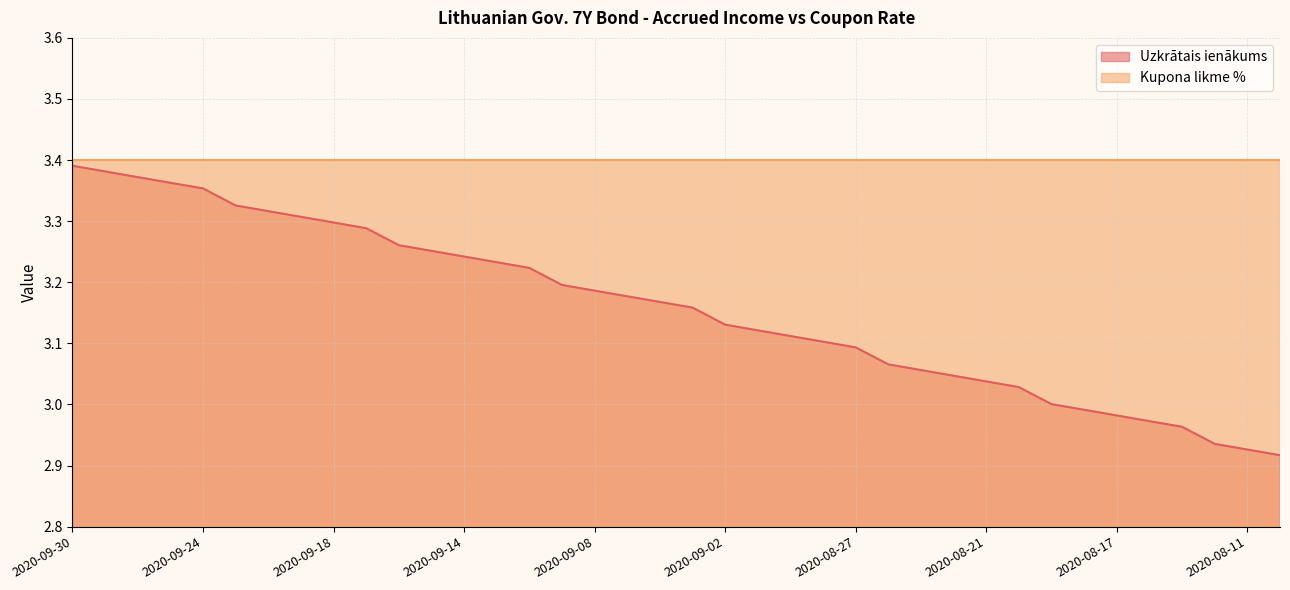

Does the chart display data point markers on the line(s)?

No